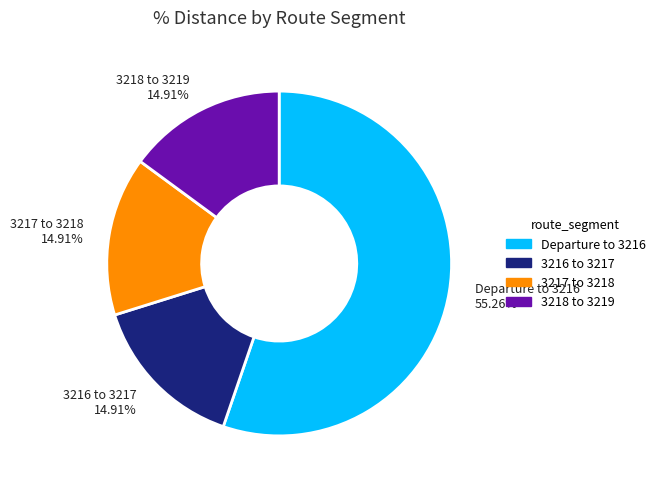

To the nearest percent, what is the difference between the largest and smallest slice percentages?

40%